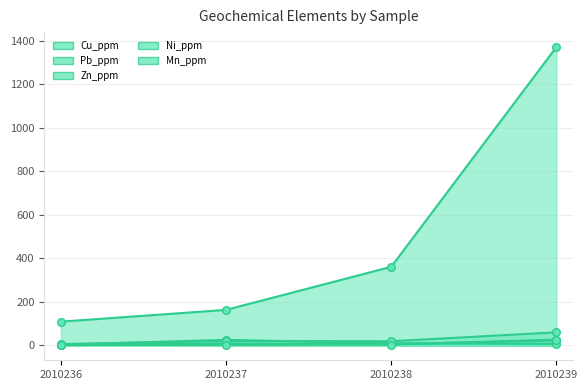

Which series contains the lowest Y value?

Ni_ppm